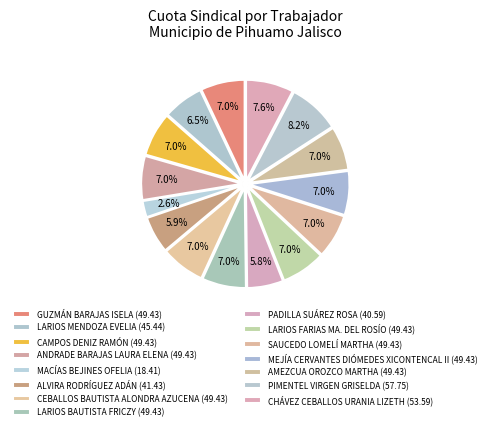

Combined, what portion of the pie is AMEZCUA OROZCO MARTHA and ALVIRA RODRÍGUEZ ADÁN?

12.9%